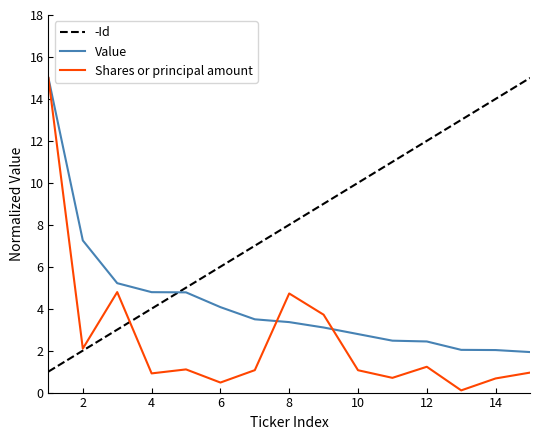

True or false: -Id and Value intersect in this chart.

True